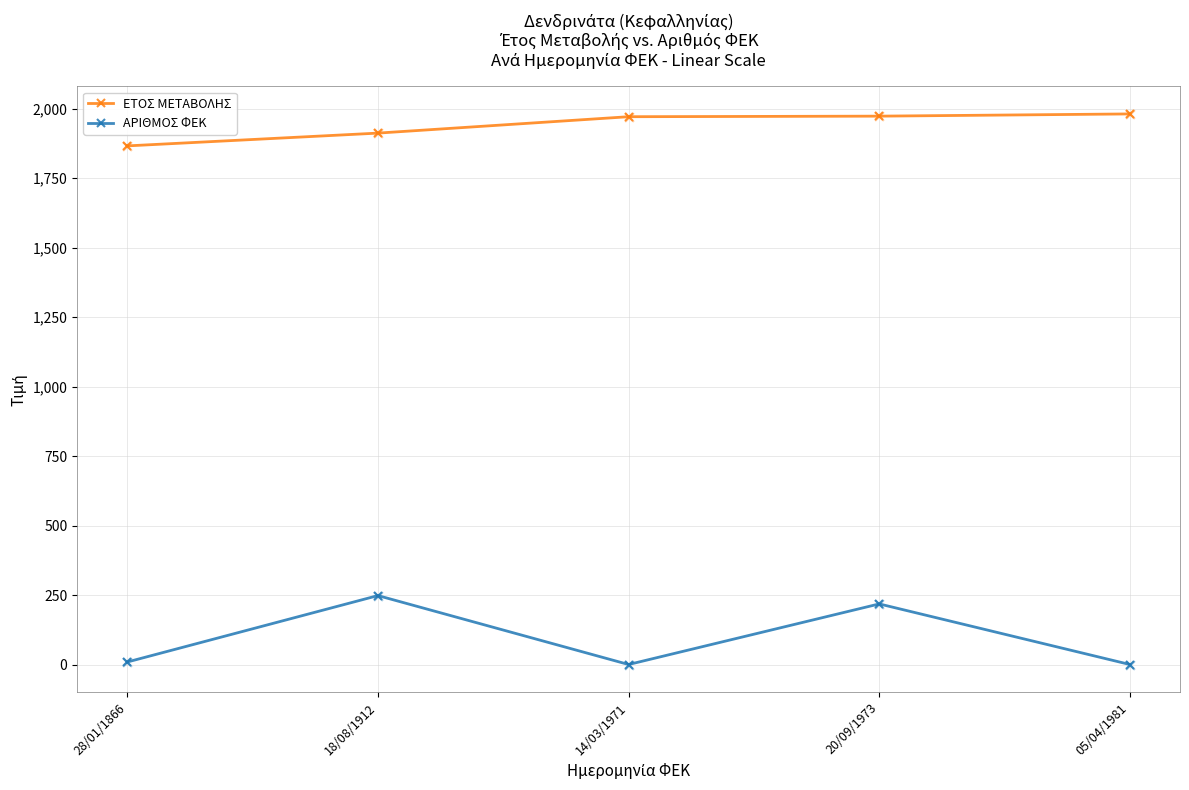

Is the value of ΕΤΟΣ ΜΕΤΑΒΟΛΗΣ at 14/03/1971 greater than the value of ΑΡΙΘΜΟΣ ΦΕΚ at 05/04/1981?

Yes